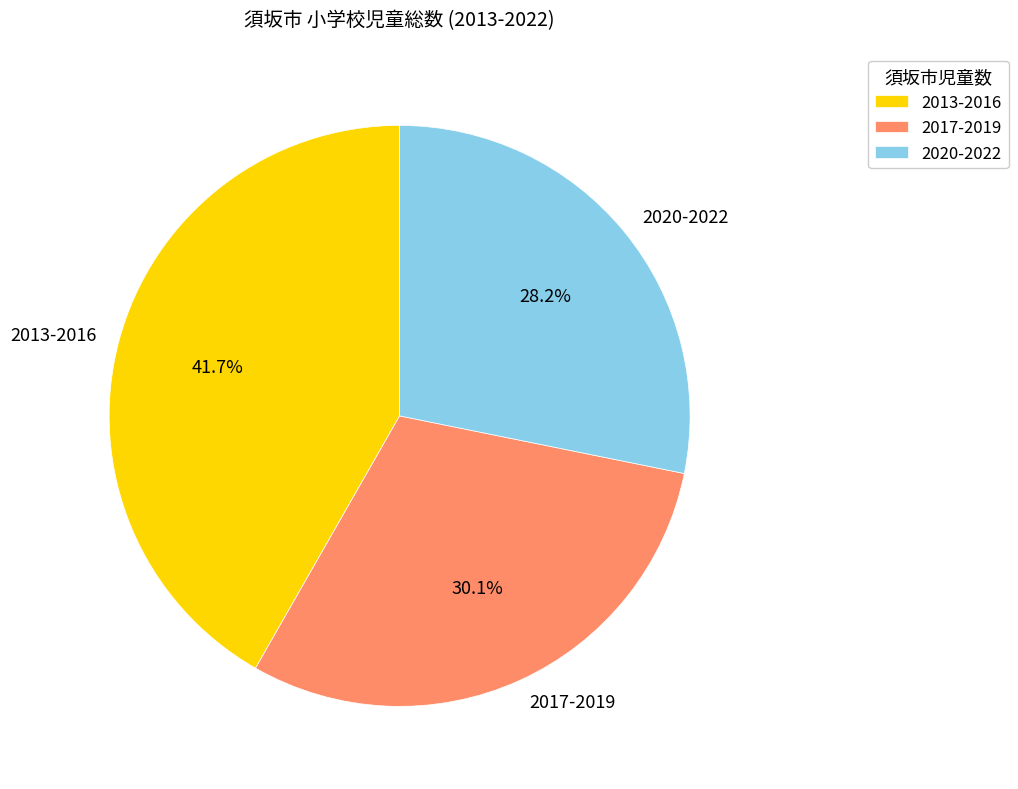

Count the number of slices in the pie.

3